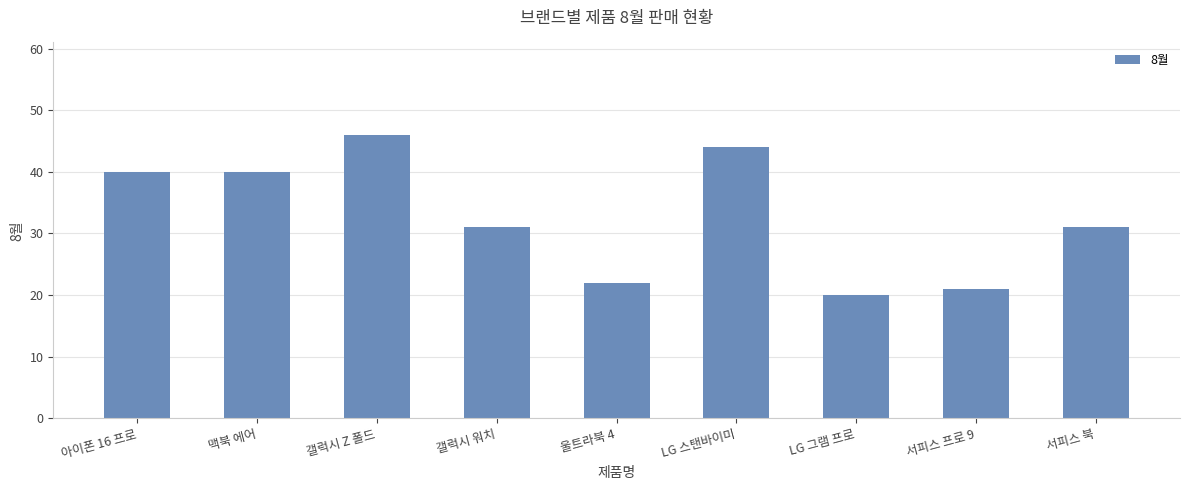

Where does the data first go above 31?

아이폰 16 프로